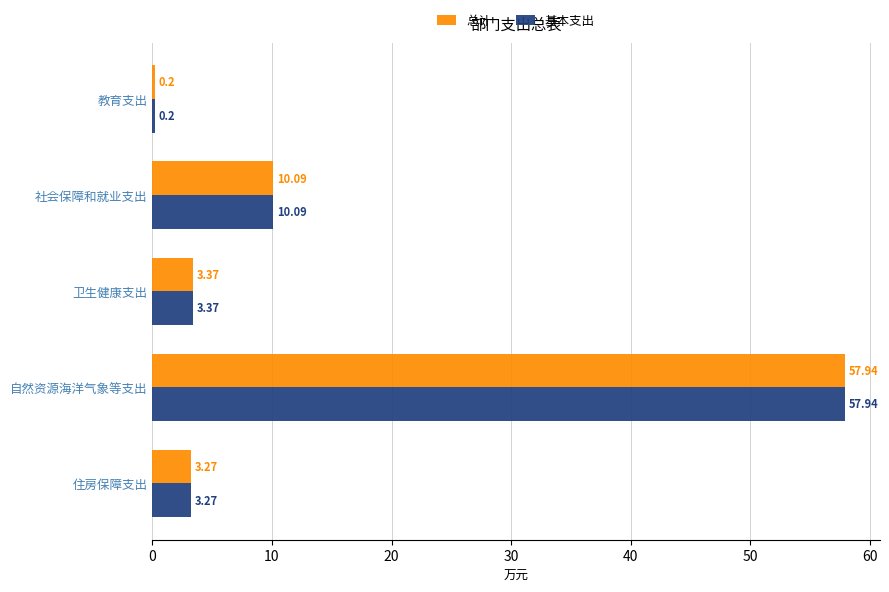

Which category has the highest value in the 总计 series?

自然资源海洋气象等支出